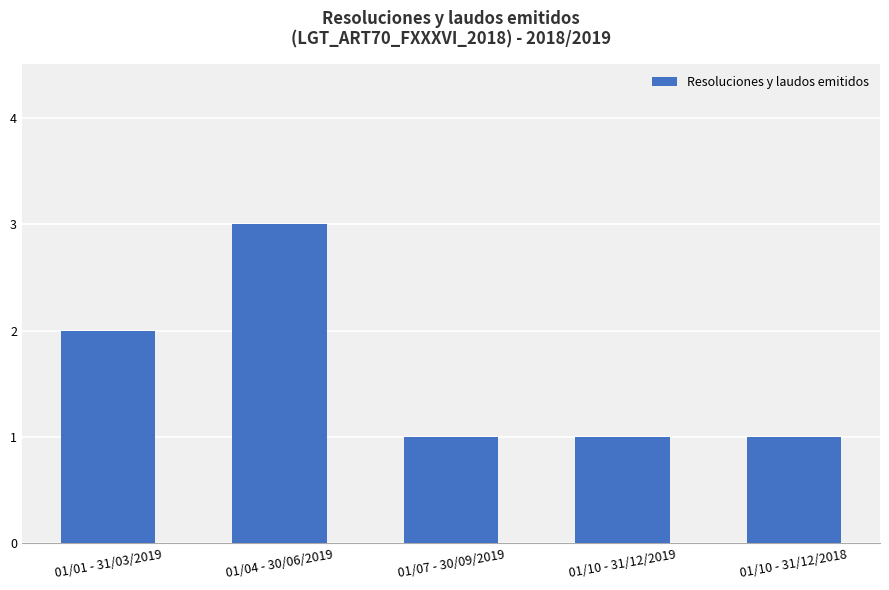

What is the ratio of the value at 01/07 - 30/09/2019 to the value at 01/10 - 31/12/2019?

1.0